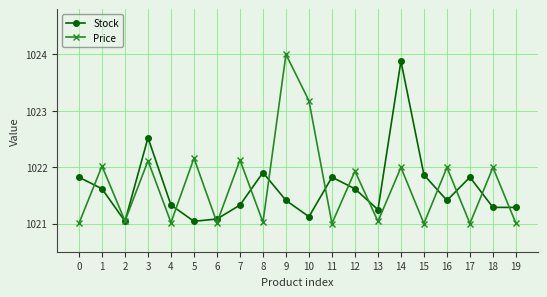

What is the maximum value for Stock?

1023.9